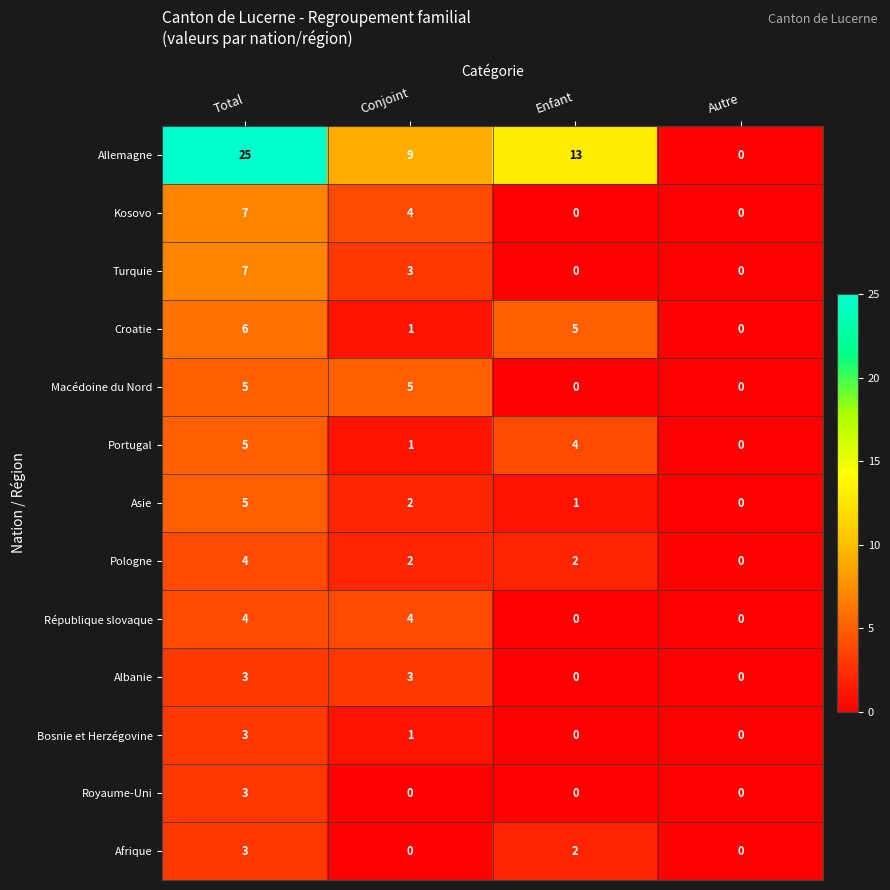

Which label corresponds to the largest value in the chart?

Total